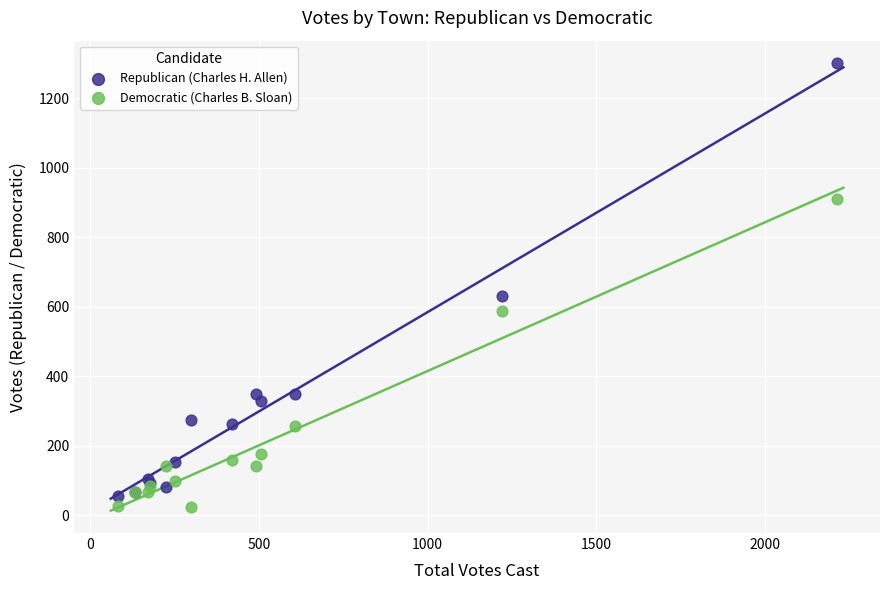

Across all series, what Y value is closest to 663?

632